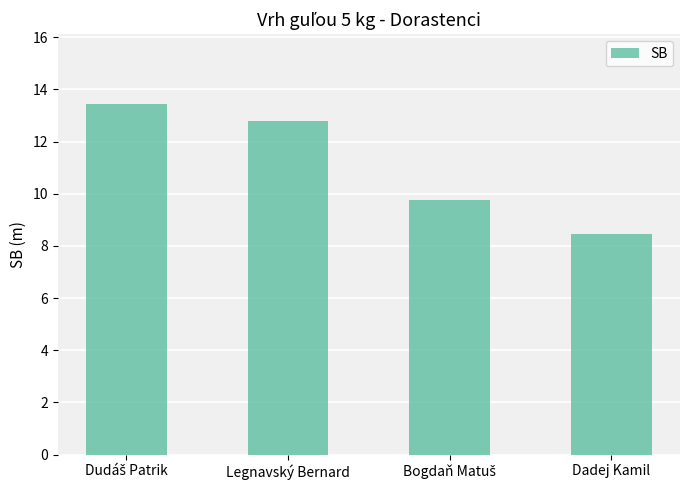

Approximately how many times larger is the value at Legnavský Bernard compared to Dadej Kamil?

1.5